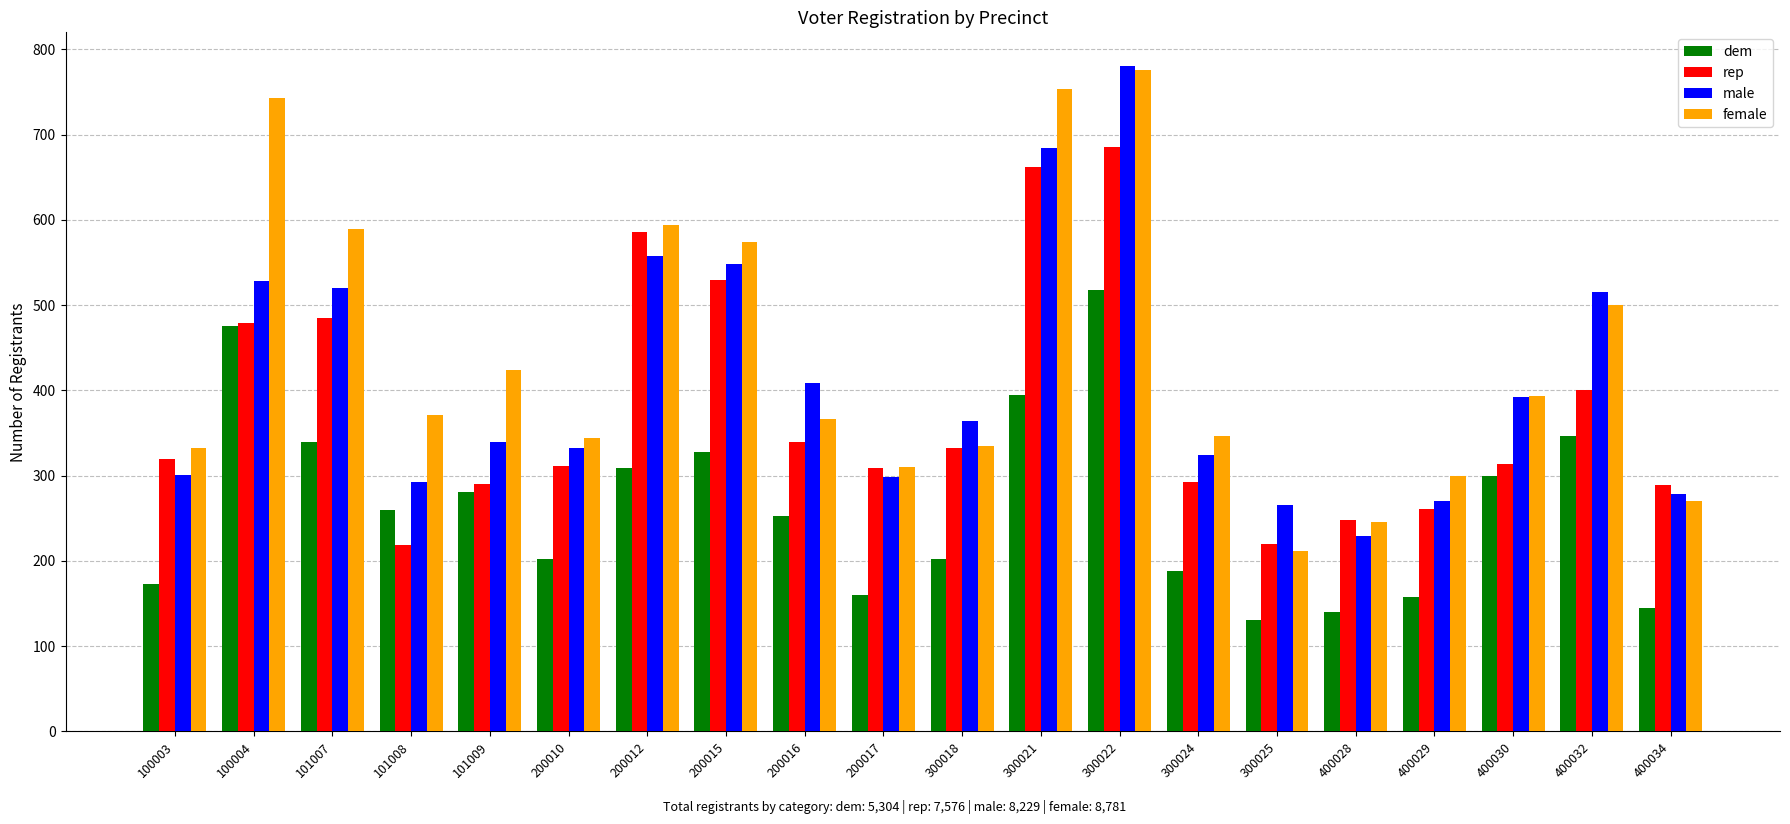

Between 200010 and 400028, which series saw the biggest shift?

male